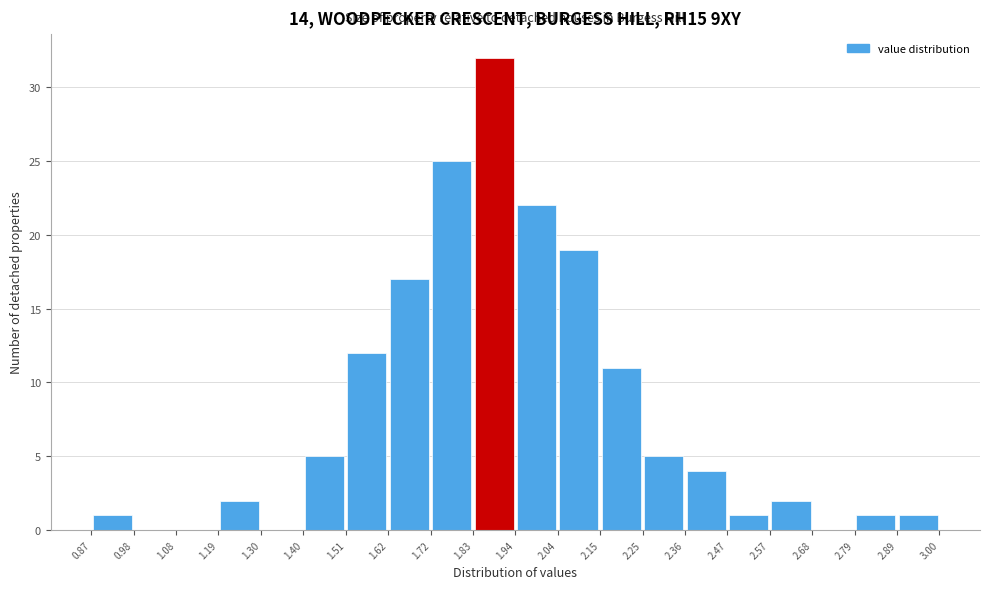

Reading left to right, transcribe this chart: for each bar, give the range it covers on the x-axis and its height. The values are not printed on the chart, so give them approximately, as read against the axis.

0.87 to 0.98: 1
0.98 to 1.08: 0
1.08 to 1.19: 0
1.19 to 1.30: 2
1.30 to 1.40: 0
1.40 to 1.51: 5
1.51 to 1.62: 12
1.62 to 1.72: 17
1.72 to 1.83: 25
1.83 to 1.94: 32
1.94 to 2.04: 22
2.04 to 2.15: 19
2.15 to 2.25: 11
2.25 to 2.36: 5
2.36 to 2.47: 4
2.47 to 2.57: 1
2.57 to 2.68: 2
2.68 to 2.79: 0
2.79 to 2.89: 1
2.89 to 3.00: 1